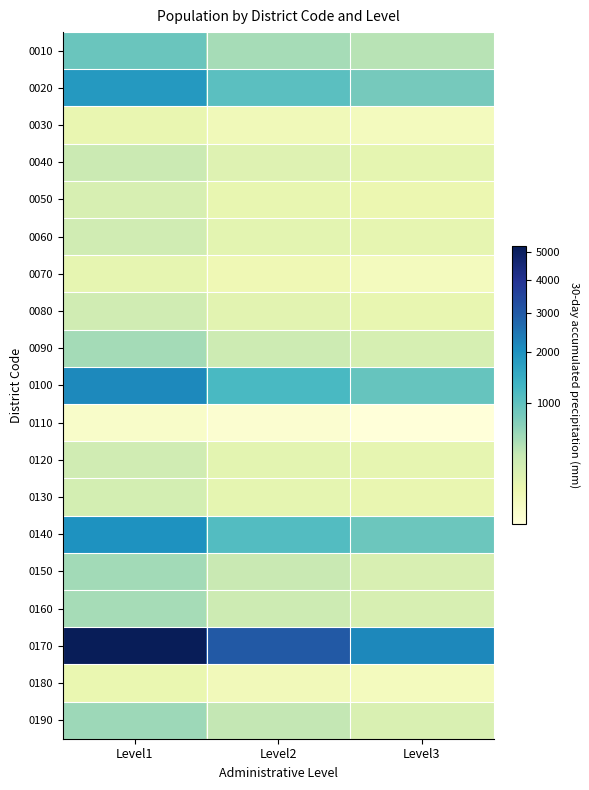

At which category is the sum across all series the highest?

Level1